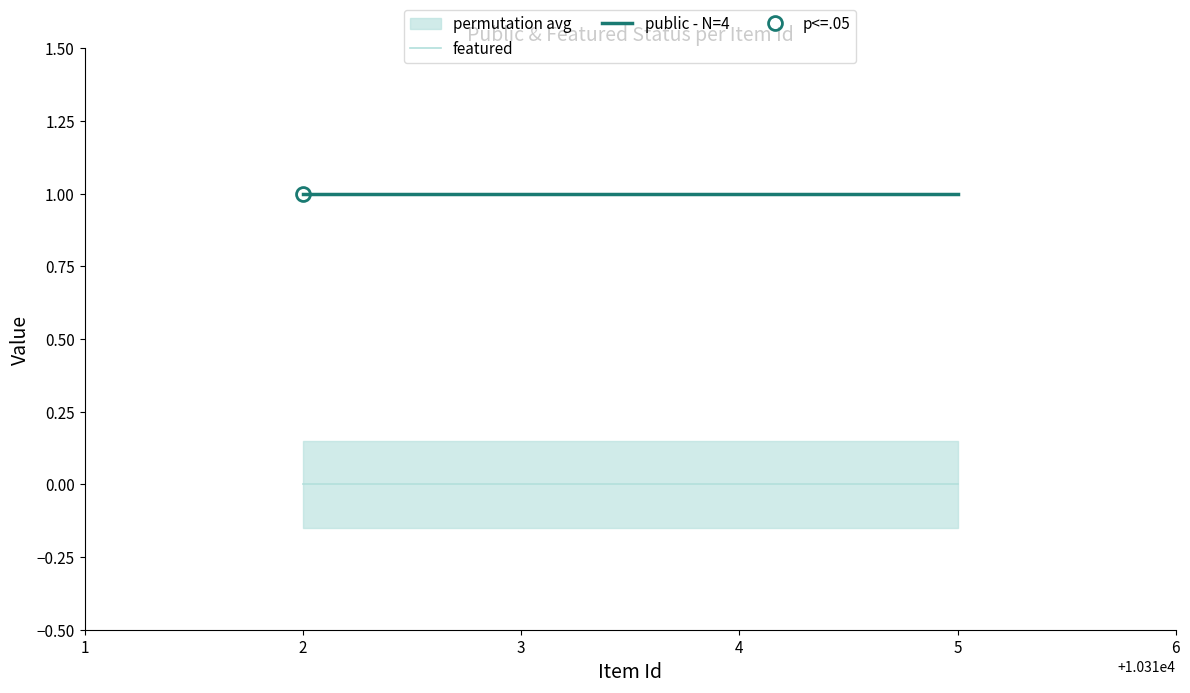

The public - N=4 series shows 1 at 3. True or false?

True